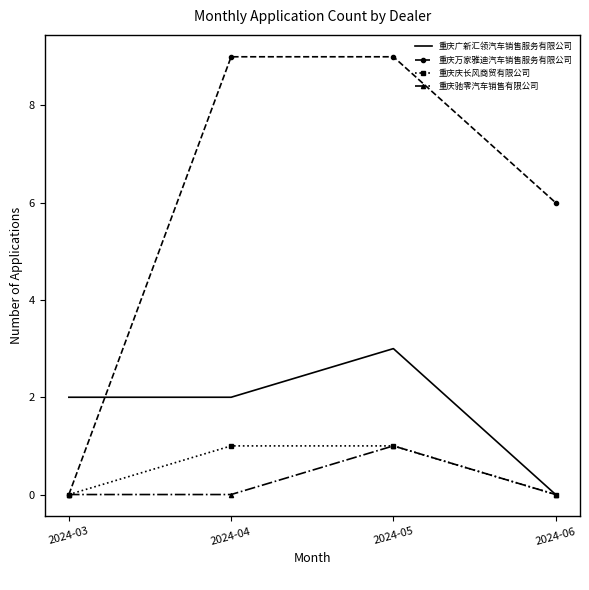

What is the difference between the highest and lowest values at 2024-04?

9